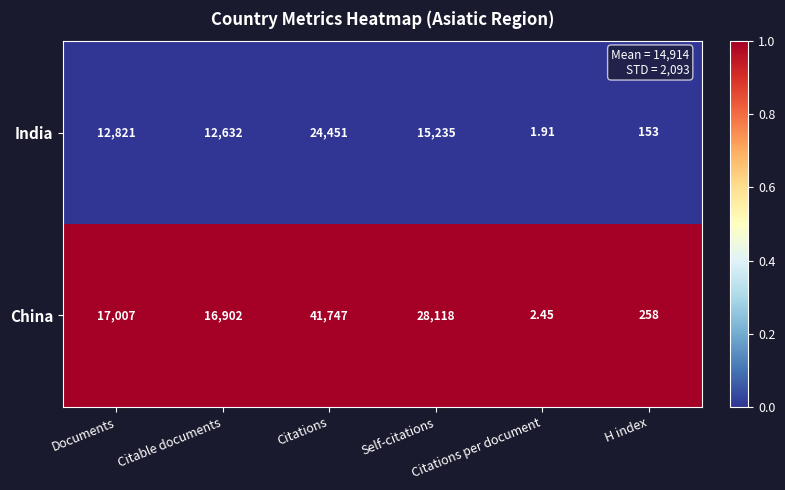

Which series has the widest spread of values?

China